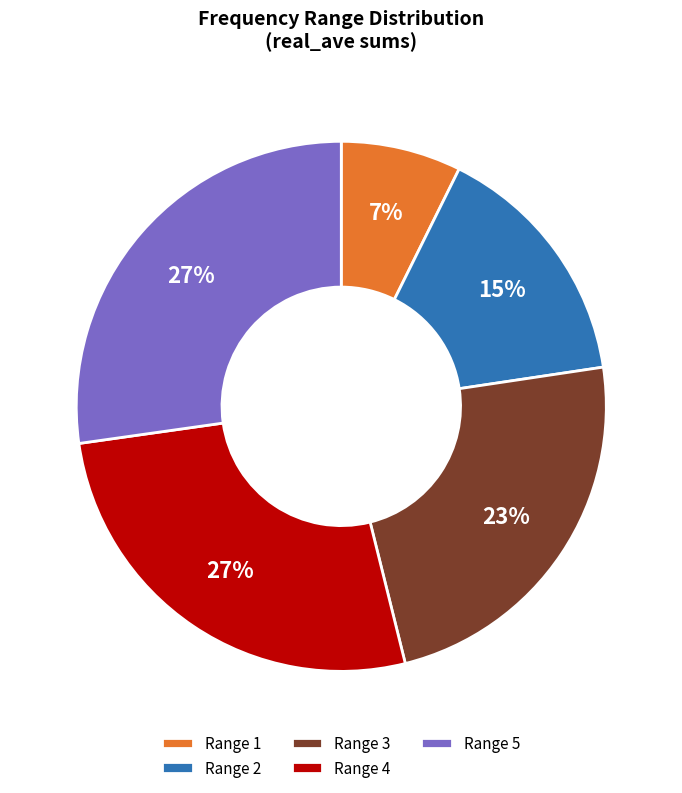

True or false: Range 5 accounts for 32% of the total.

False